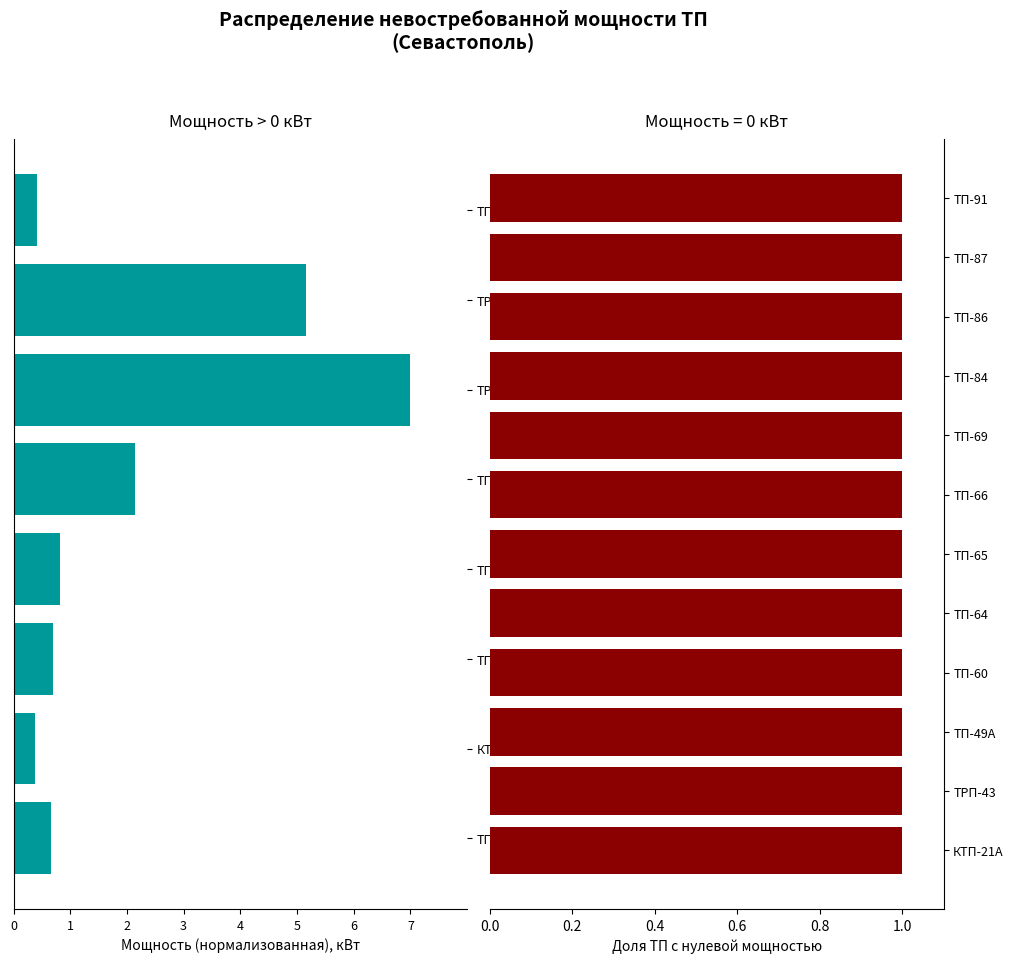

Is it true that the value at ТРП-60 is -1.9?

False